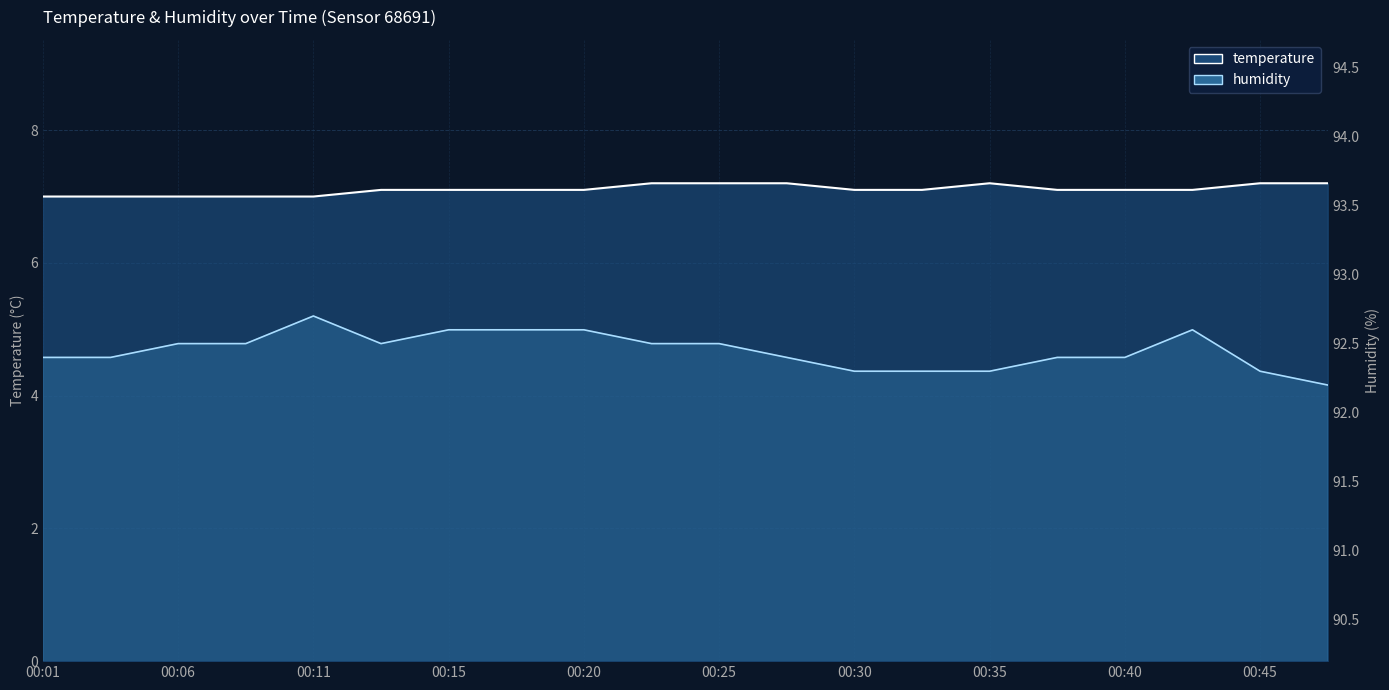

True or false: humidity_line and temperature_line cross at least once.

False